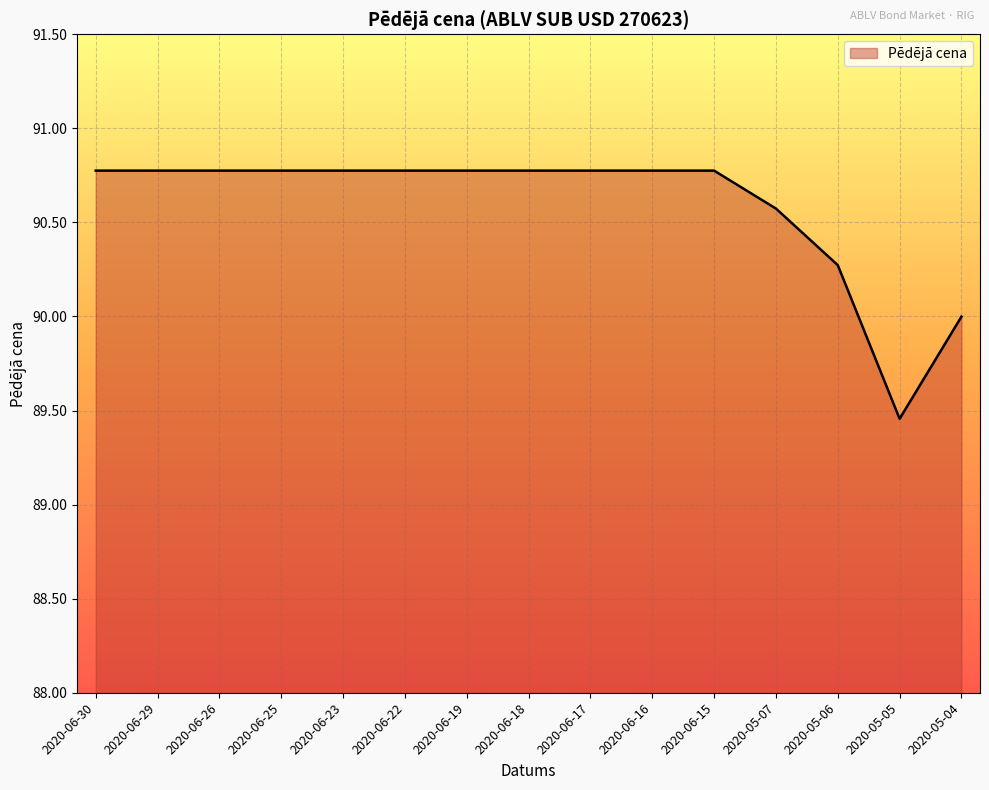

Approximately how many times larger is the value at 2020-06-30 compared to 2020-06-23?

1.0